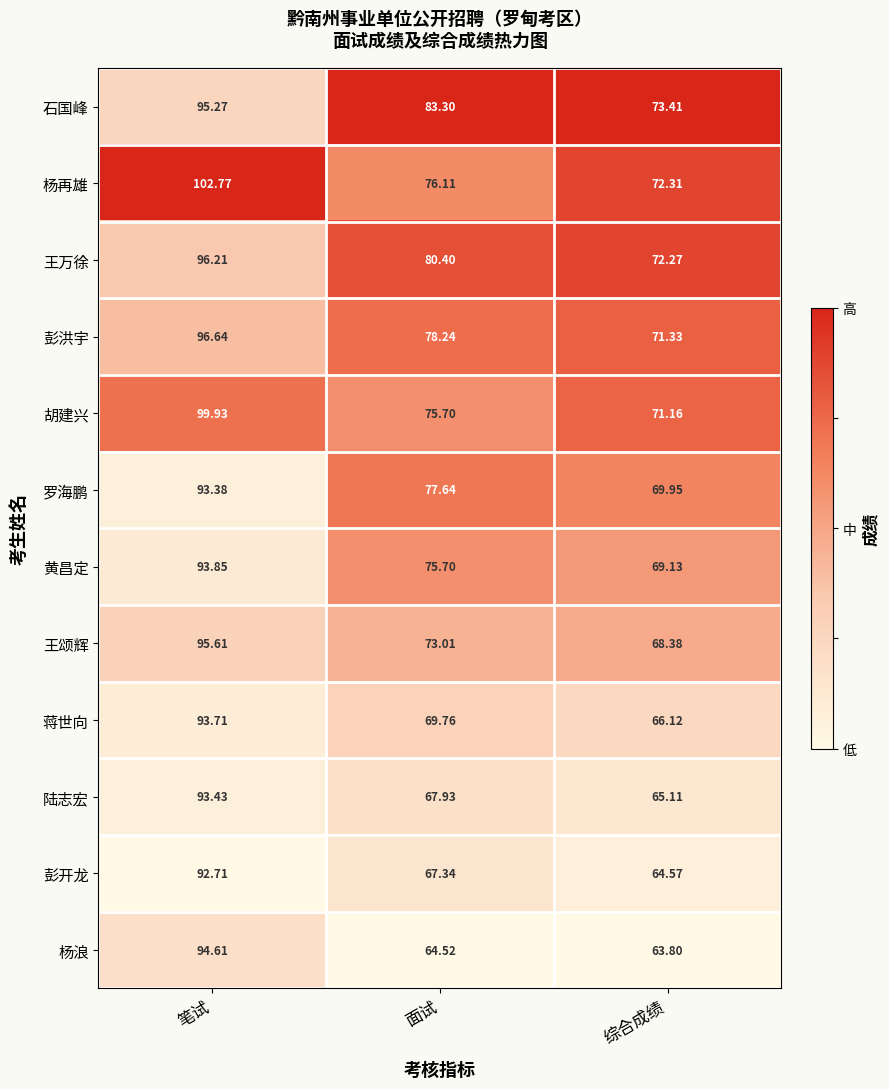

List the labels in order of 胡建兴 value, largest first.

笔试, 面试, 综合成绩